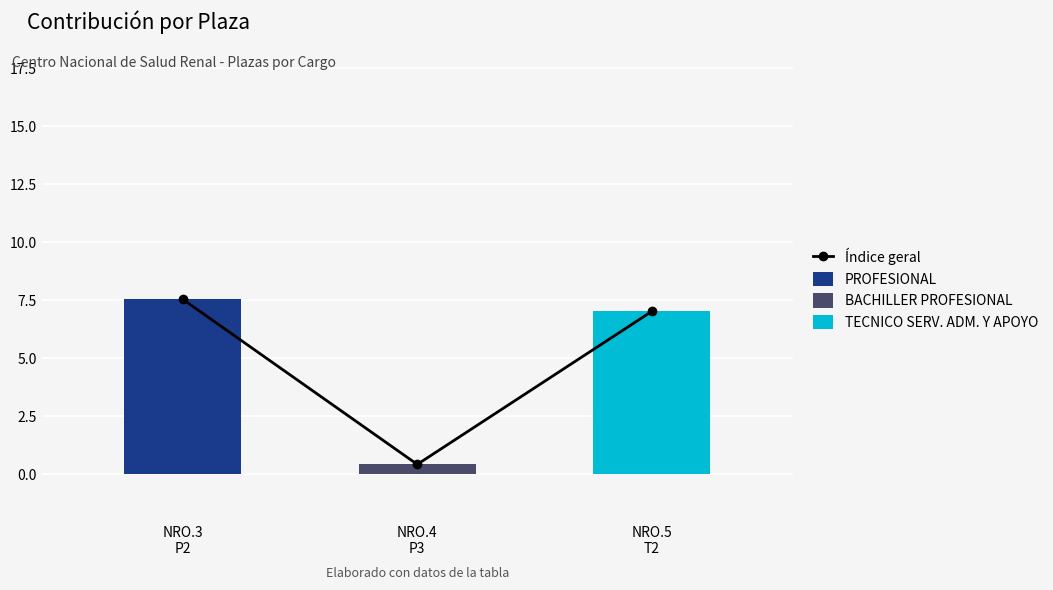

The TECNICO SERV. ADM. Y APOYO series shows 12.3 at NRO.5
T2. True or false?

False